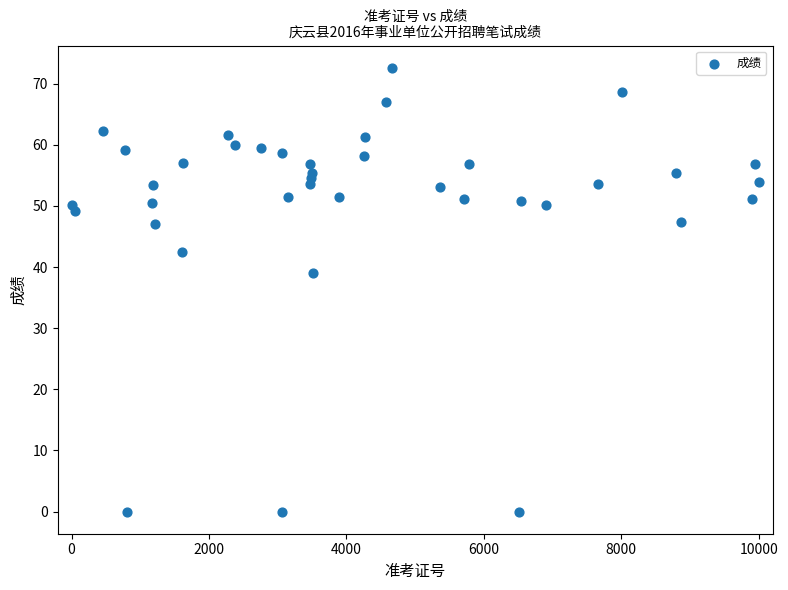

What Y value in the scatter plot is closest to 36?

39.1